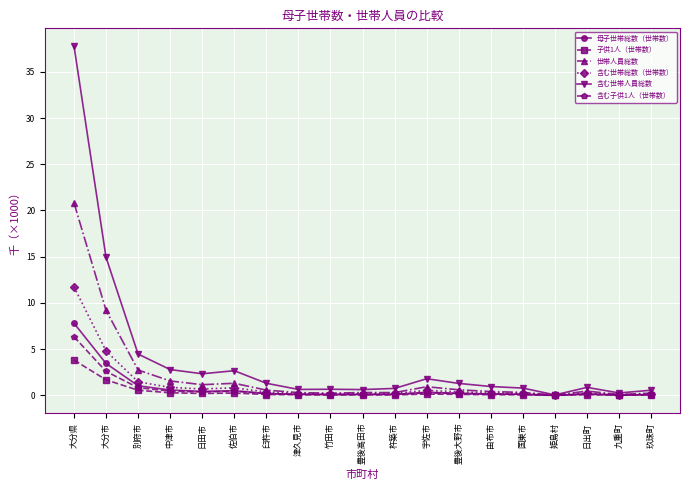

What is the greatest value displayed?

37.8